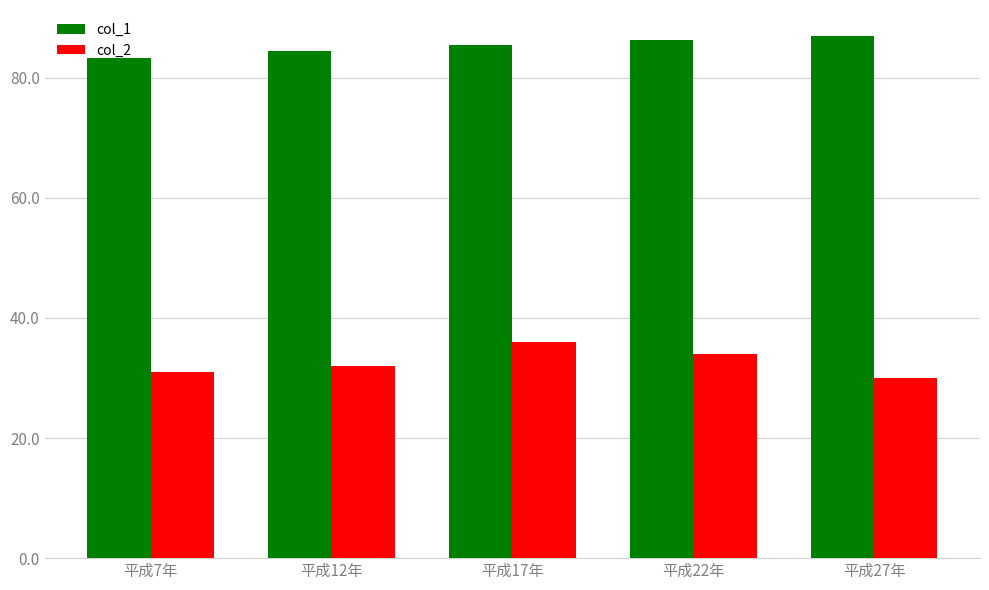

Reading left to right, what are all the values shown in this chart?

col_1: 平成7年=83.2	平成12年=84.5	平成17年=85.5	平成22年=86.2	平成27年=86.9
col_2: 平成7年=31.0	平成12年=32.0	平成17年=36.0	平成22年=34.0	平成27年=30.0